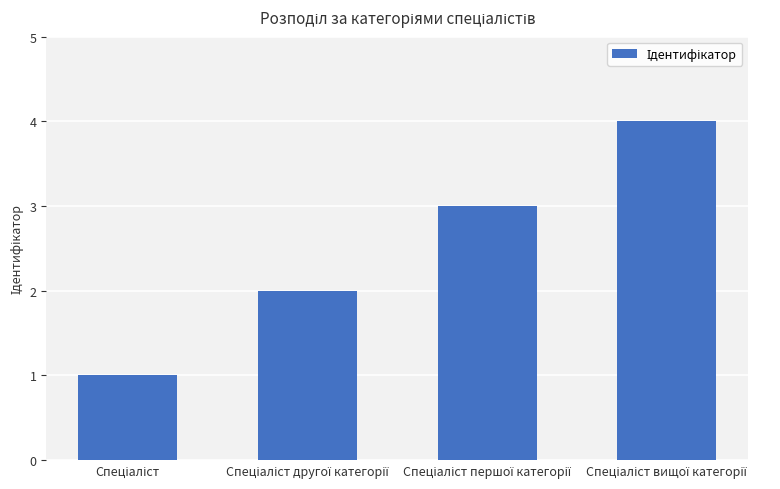

Does the chart contain any negative values?

No